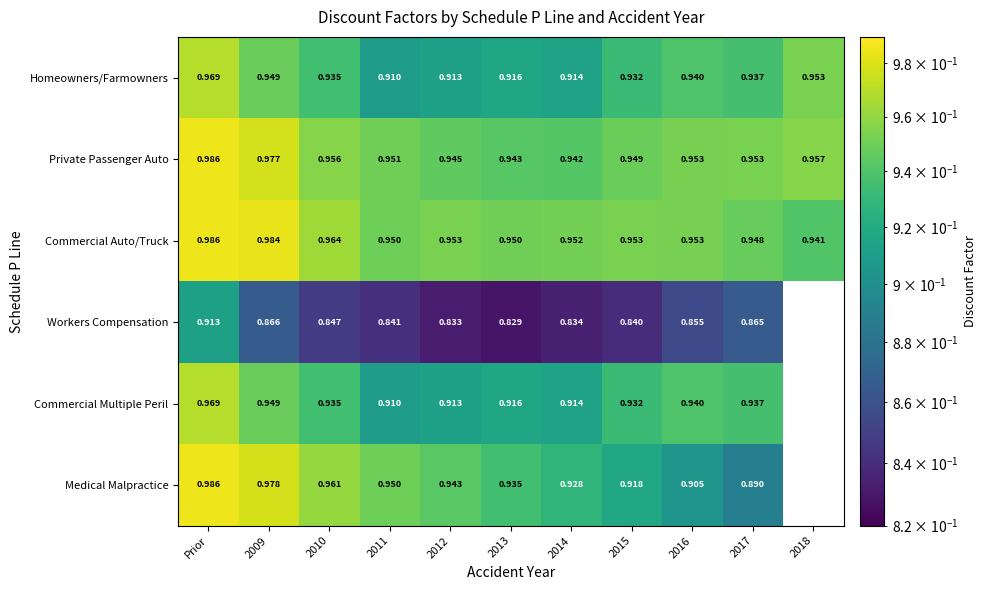

The Medical Malpractice series shows 0.6 at 2014. True or false?

False